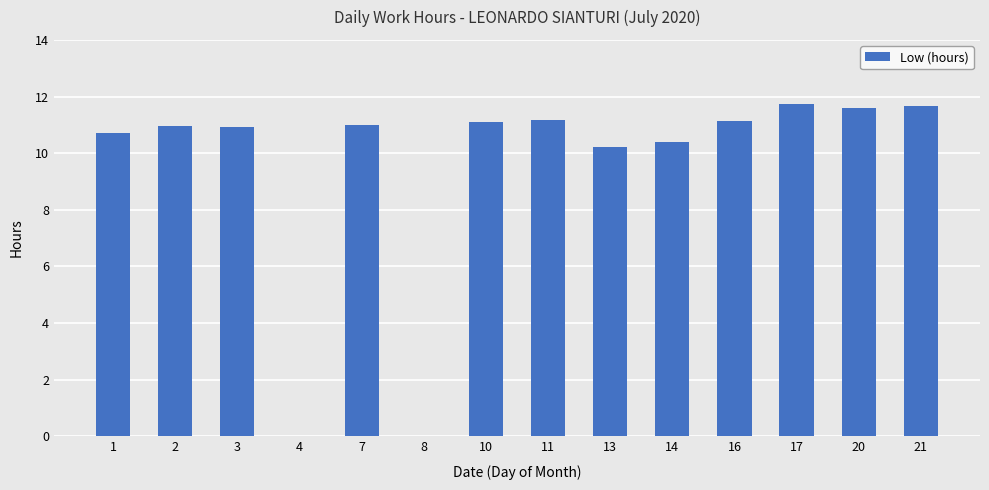

Is it true that the value at 11 is 4.5?

False